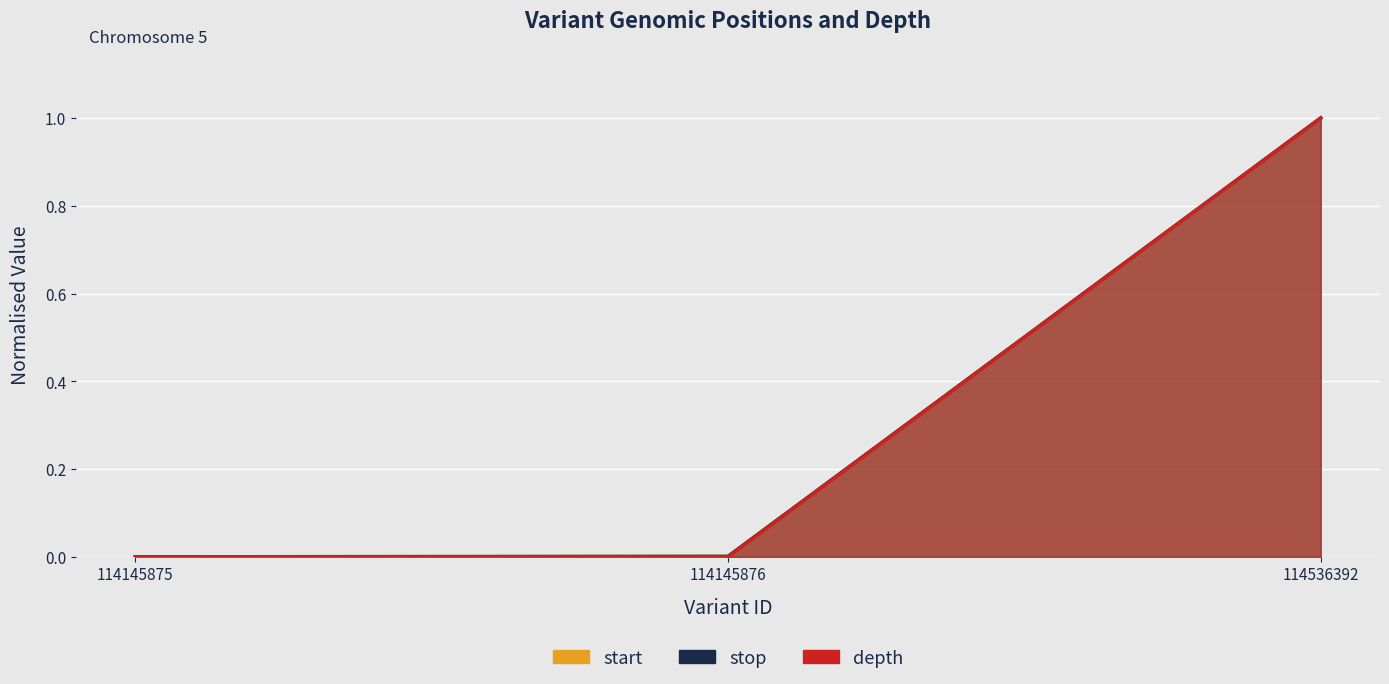

Reading right to left, transcribe all the data shown in this chart.

start: 114536392=1.0	114145876=0.0	114145875=0.0
stop: 114536392=1.0	114145876=0.0	114145875=0.0
depth: 114536392=1.0	114145876=0.0	114145875=0.0